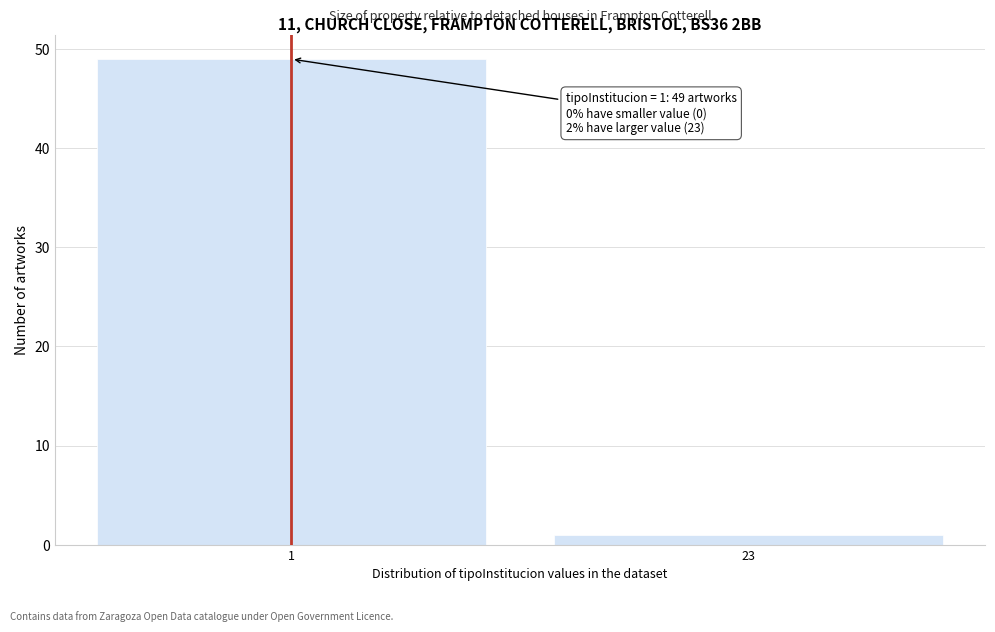

Reading left to right, transcribe all the data shown in this chart.

1=49	23=1